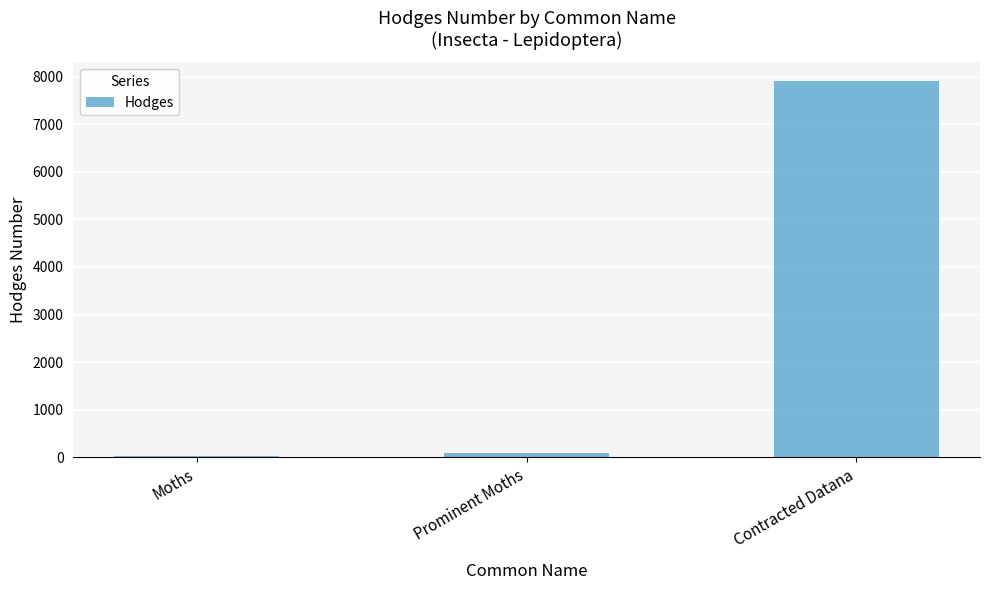

What is the difference between the maximum and minimum values?

7877.0